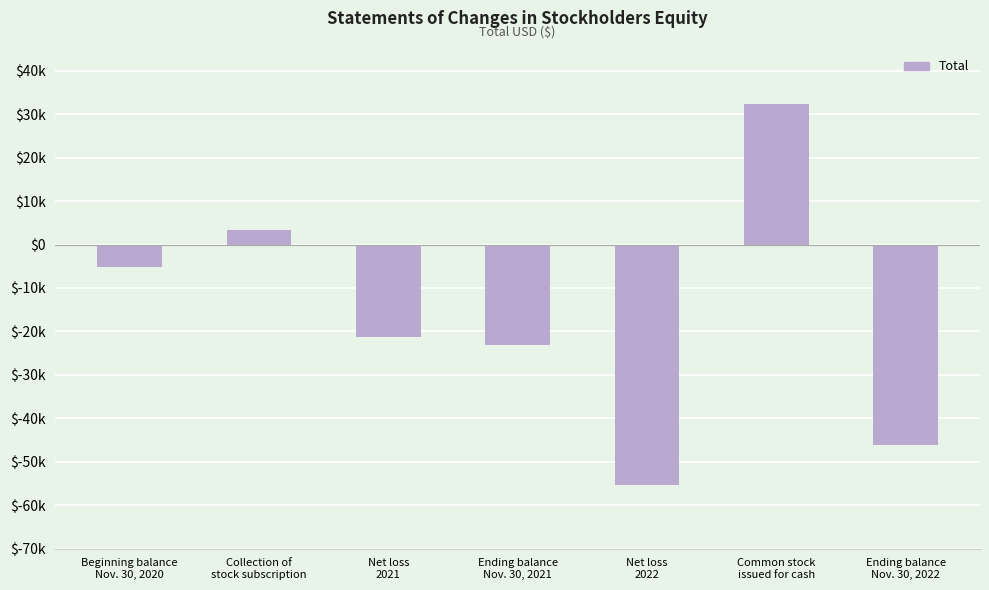

What is the maximum value shown in the chart?

32340